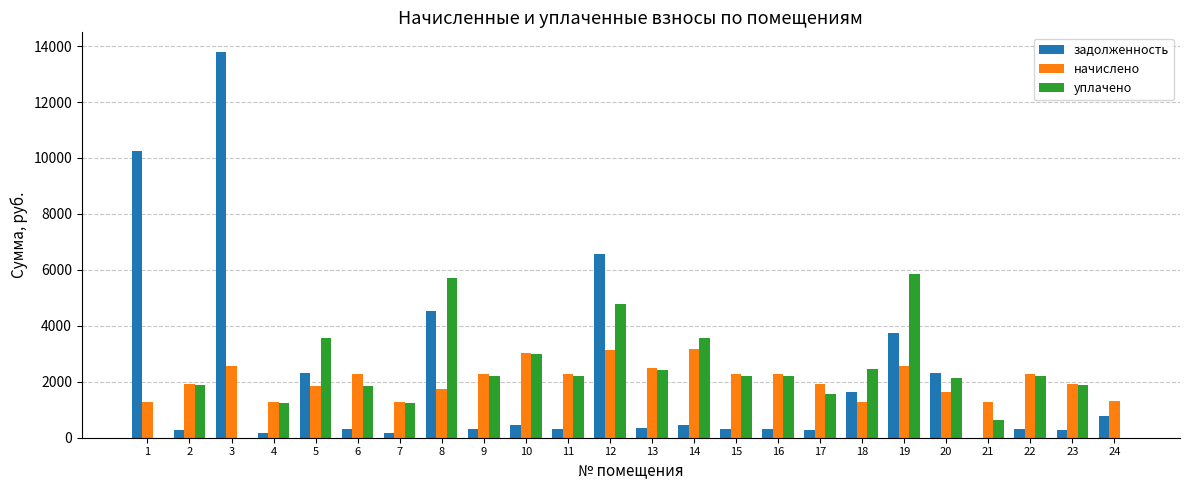

What is the sum of the уплачено values at 7 and 11?

3458.2